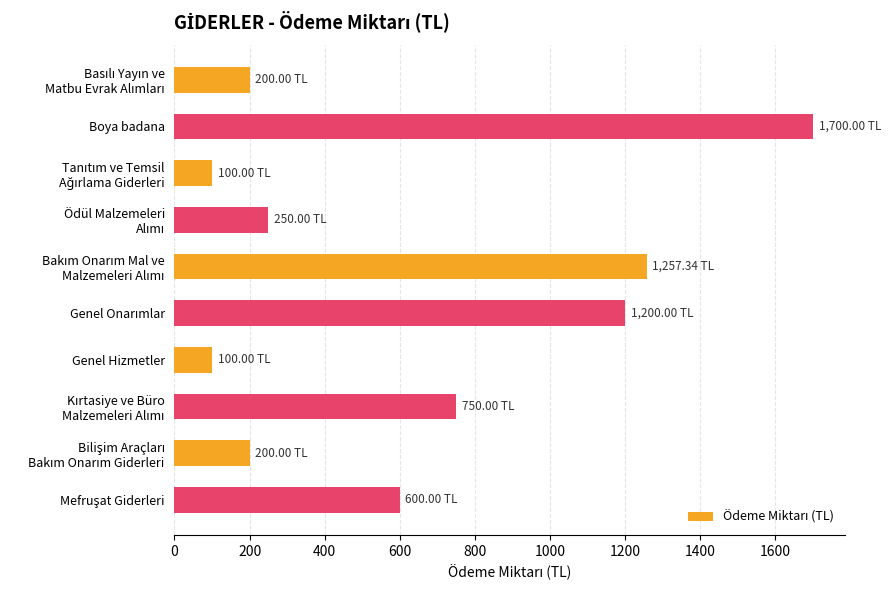

Which label corresponds to the largest value in the chart?

Boya badana